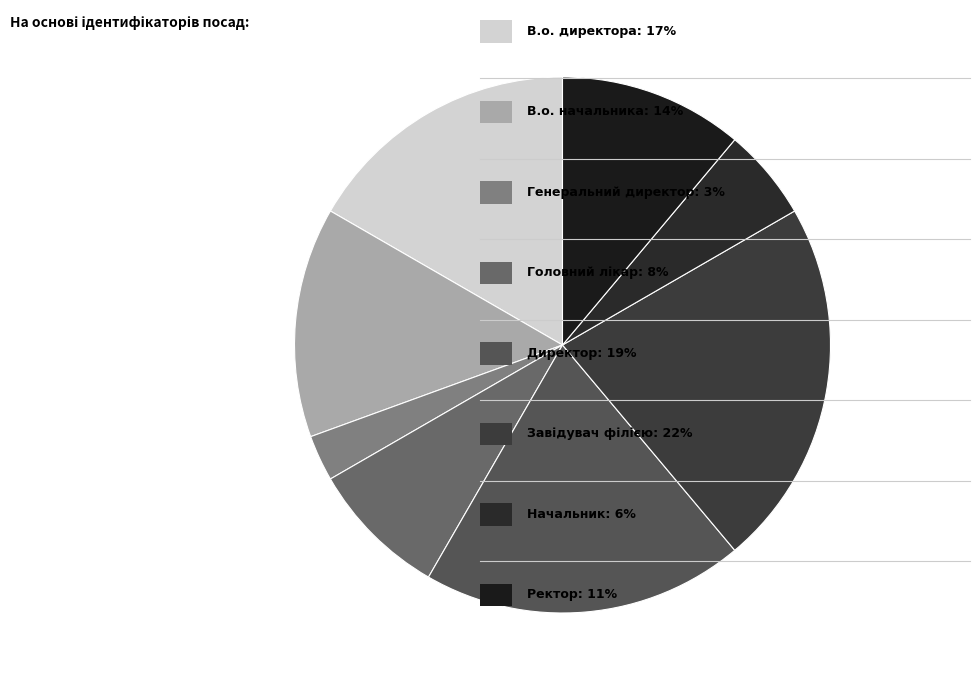

How many slices are in this pie chart?

8